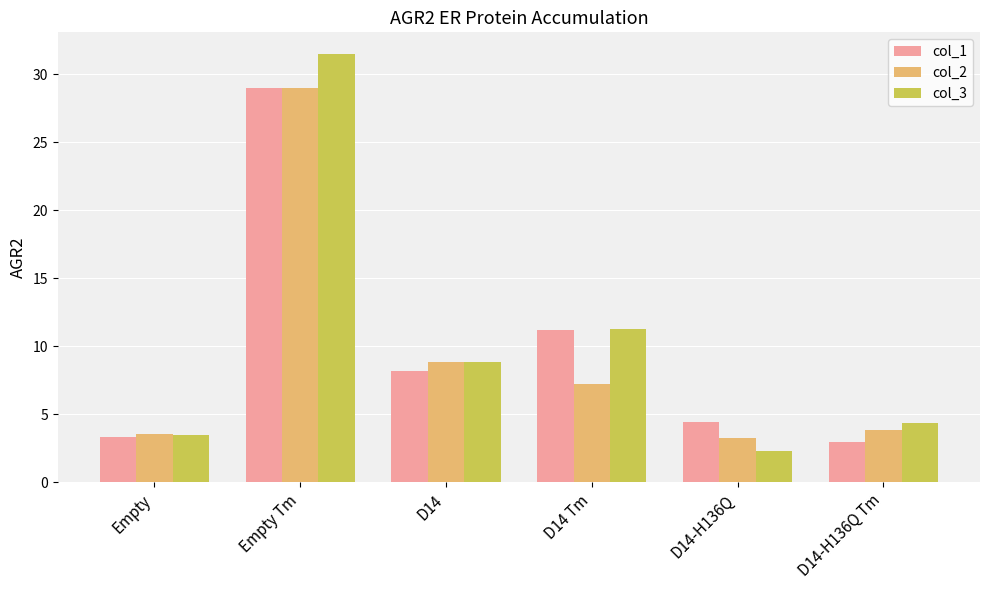

What is the minimum value shown in the chart?

2.3